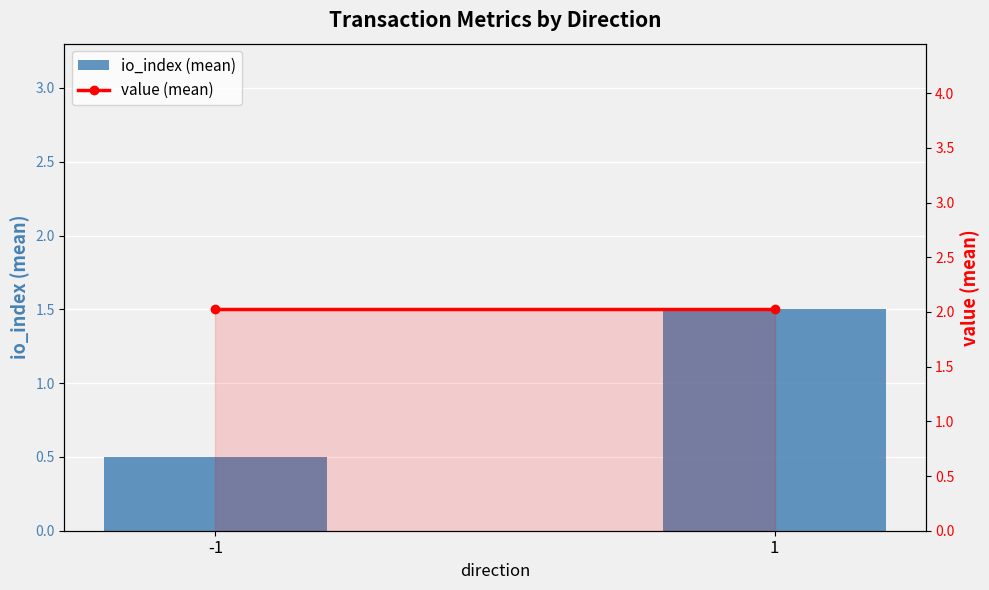

At how many categories does at least one series exceed 1?

2